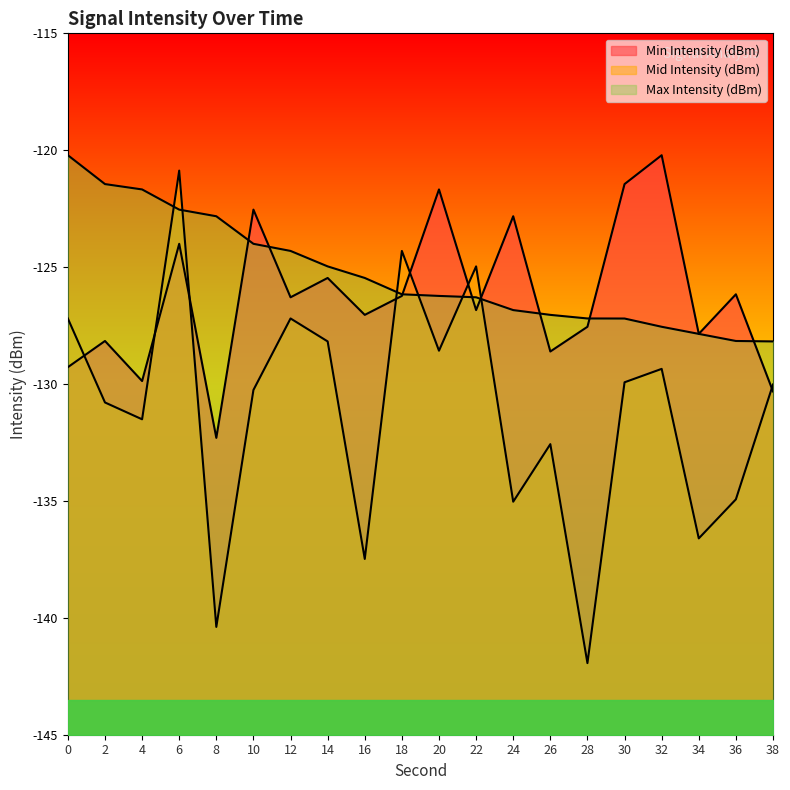

What is the value of the Min Intensity (dBm) point at the 12th from the left?

-126.8